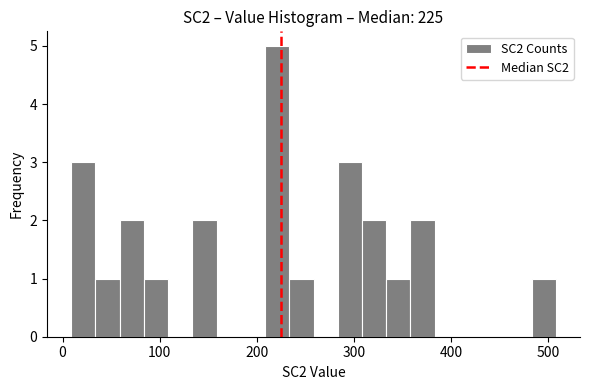

Around what value on the x-axis is the tallest bar? Give the approximate position of its centre, as read against the axis.

220